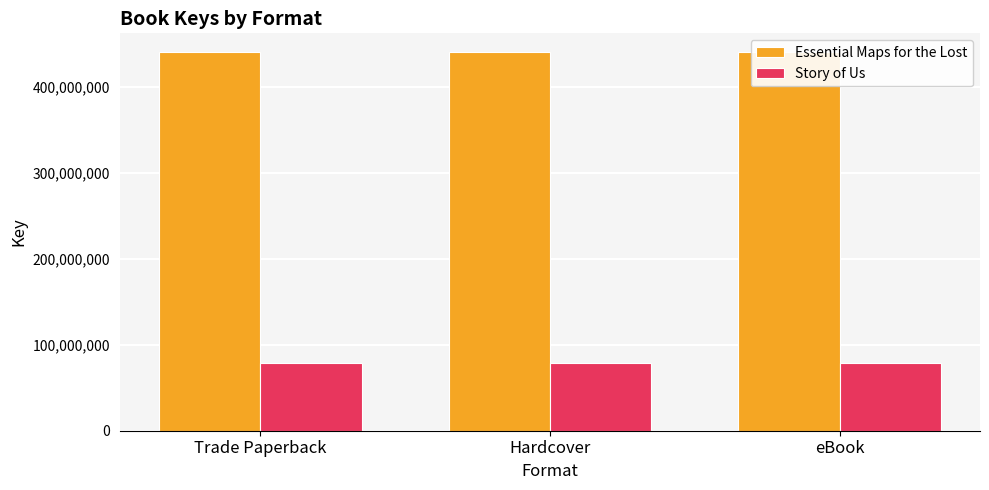

What is the value of the Story of Us bar at the 2nd from the left?

79225195